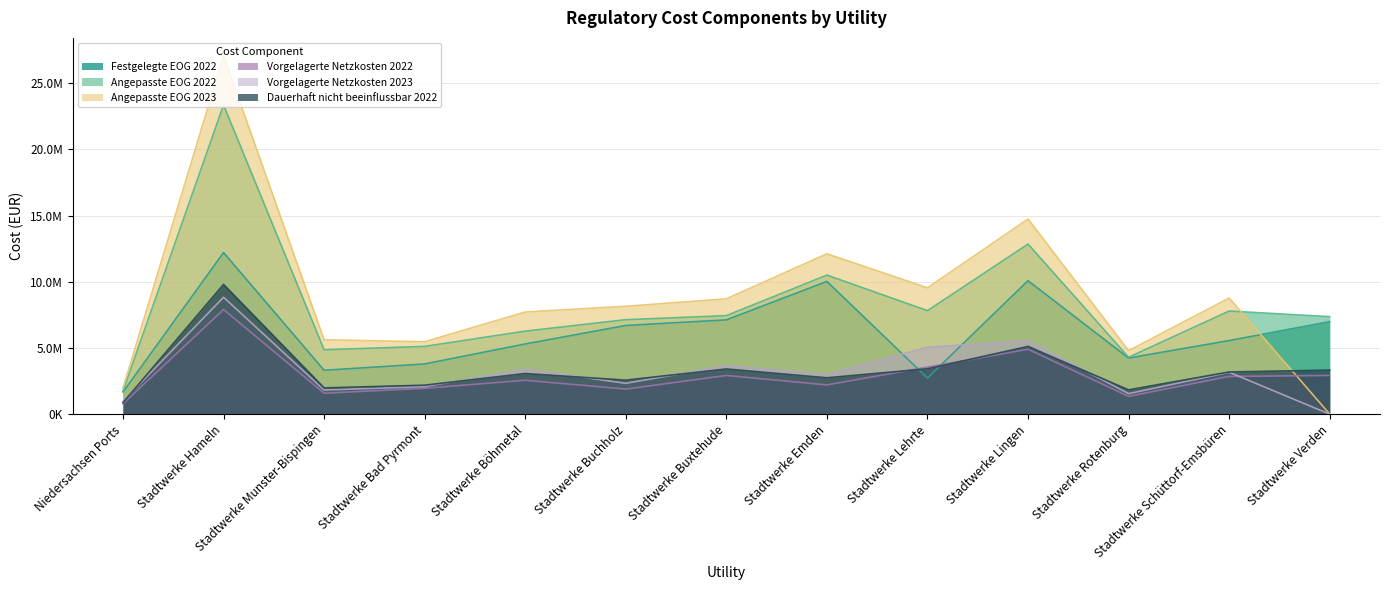

At which label is Festgelegte EOG 2022 closest to 6938014?

Stadtwerke Verden